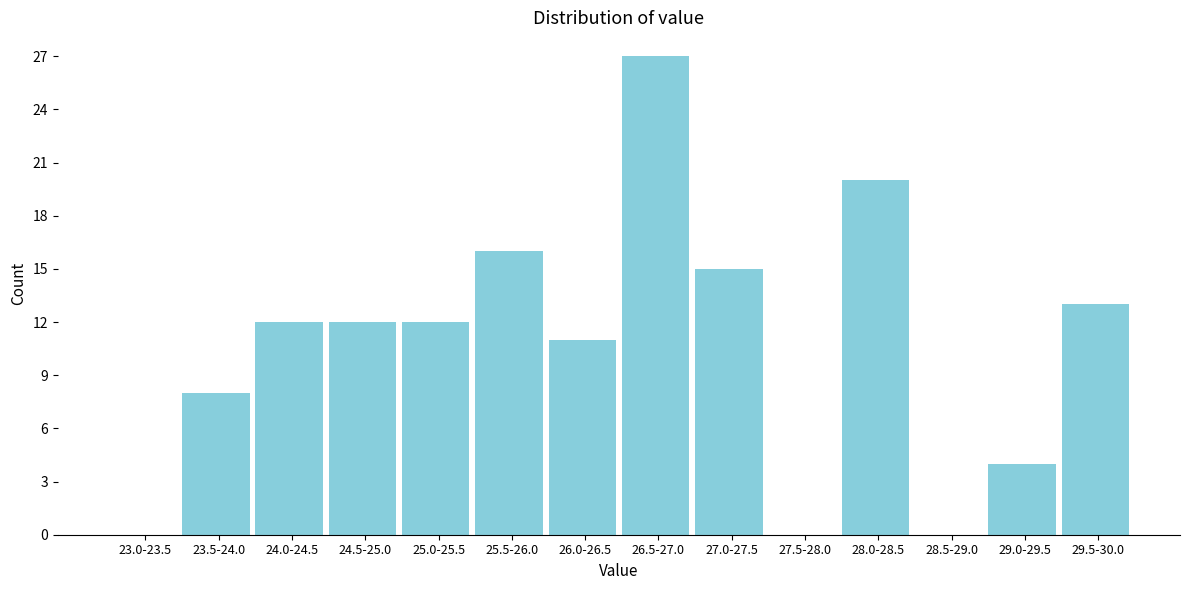

Reading right to left, what are all the values shown in this chart?

29.5-30.0=13	29.0-29.5=4	28.5-29.0=0	28.0-28.5=20	27.5-28.0=0	27.0-27.5=15	26.5-27.0=27	26.0-26.5=11	25.5-26.0=16	25.0-25.5=12	24.5-25.0=12	24.0-24.5=12	23.5-24.0=8	23.0-23.5=0